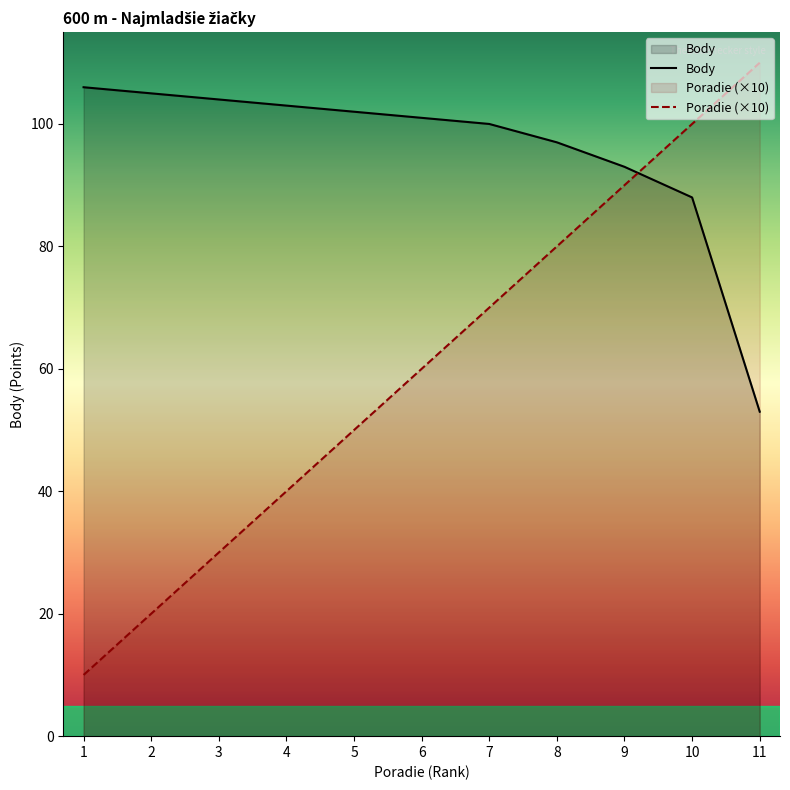

What value does the Poradie (×10) series have at 9, to the nearest 5?

90